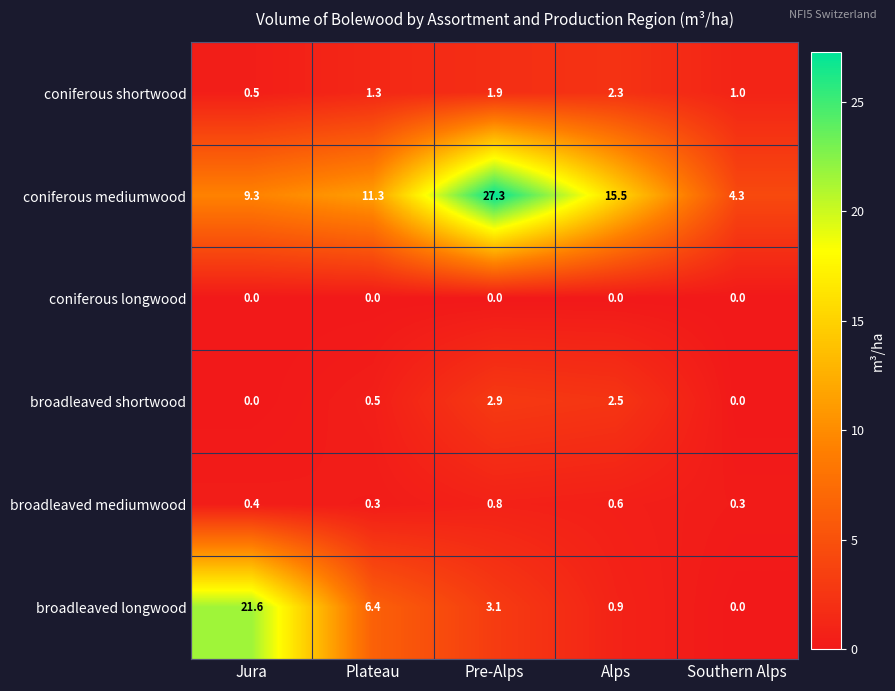

What is the average value of the broadleaved shortwood series?

1.2